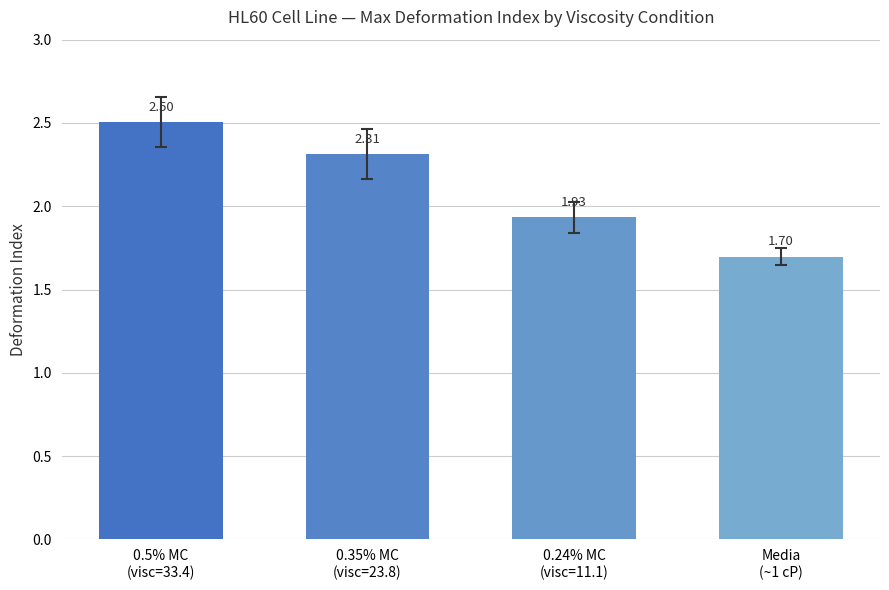

What is the difference between the maximum and minimum values?

0.8